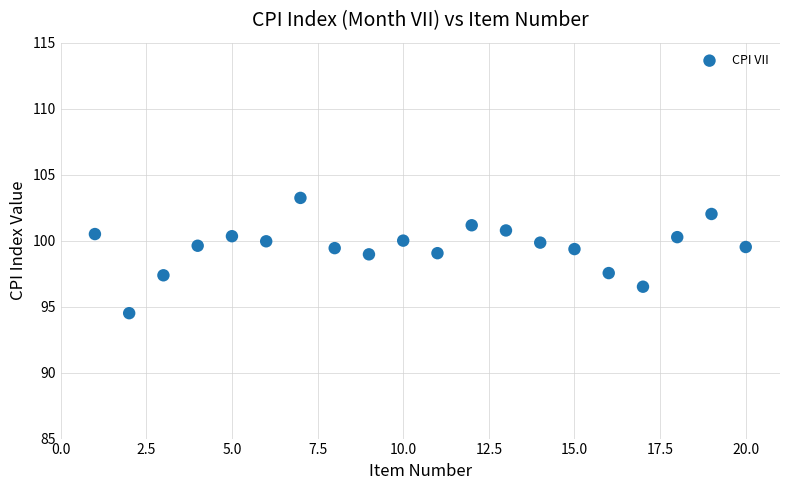

What is the range of Y values (max minus min)?

8.7